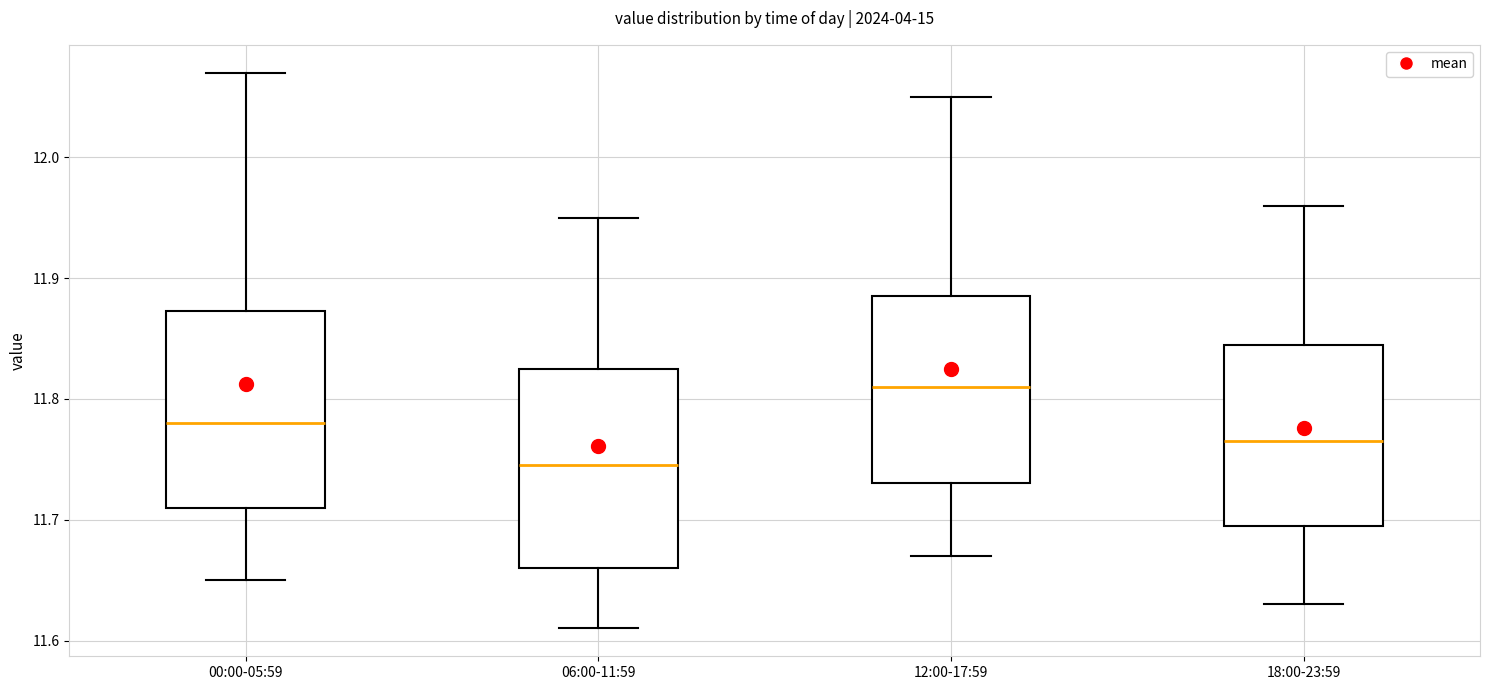

Which box has the lowest median line?

06:00-11:59